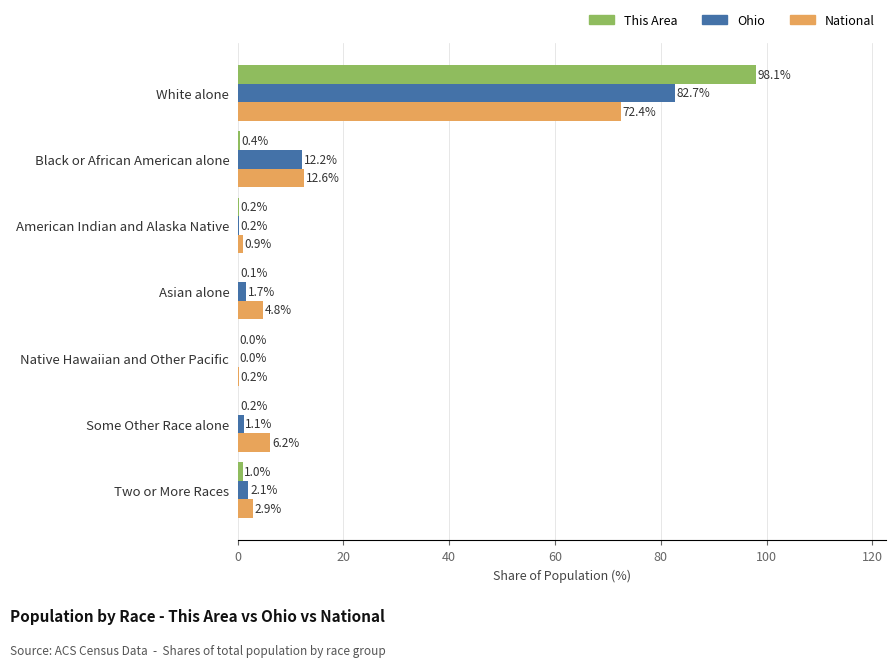

Which series has the widest spread of values?

This Area